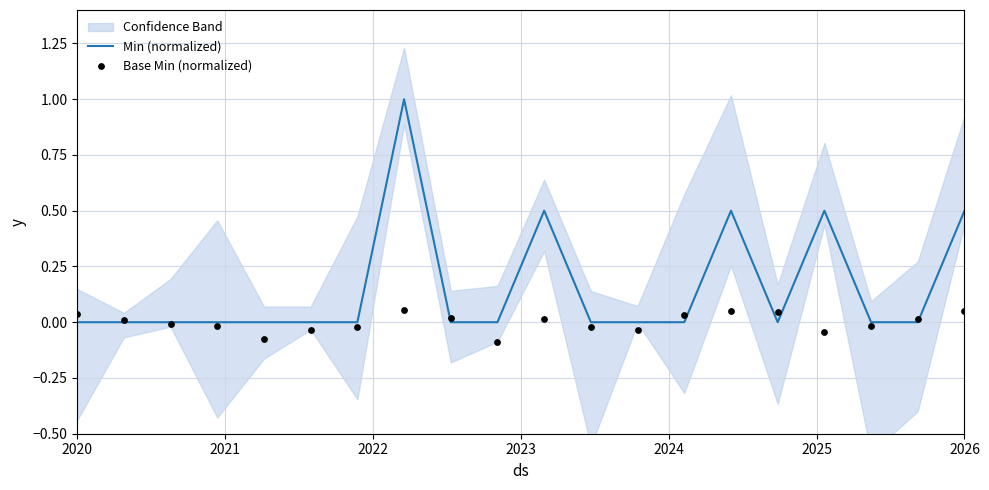

Is the value of Base Min (normalized) at 7 greater than the value of Min (normalized) at 11?

Yes